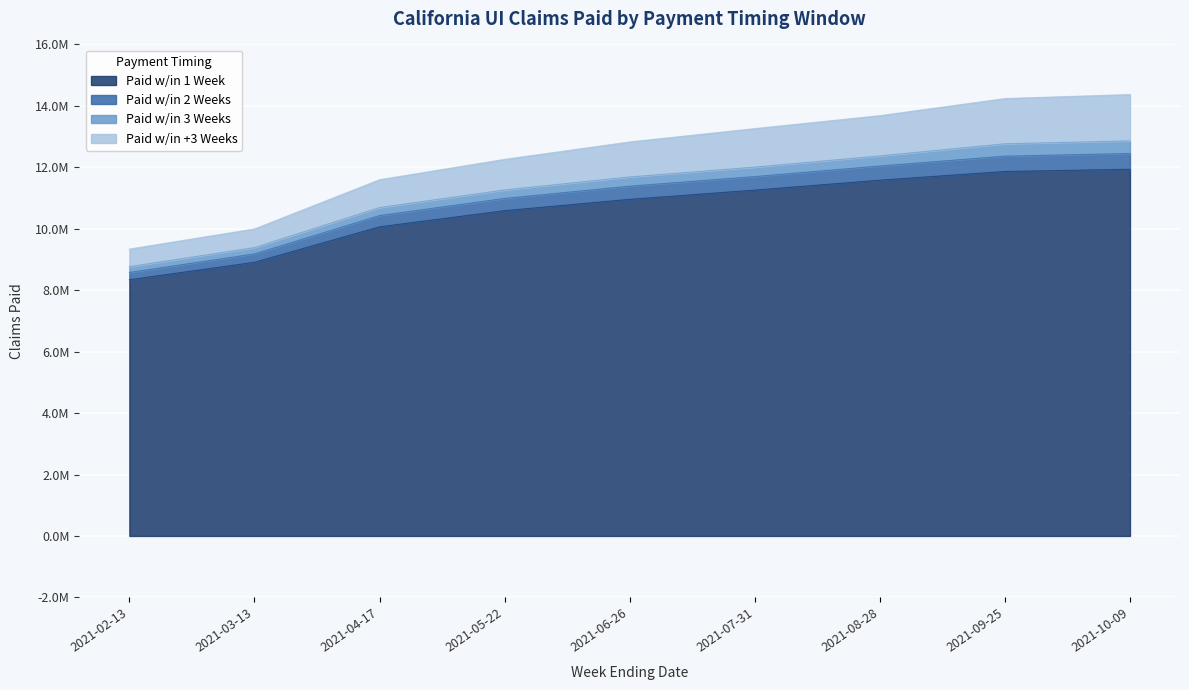

True or false: Paid w/in +3 Weeks and Paid w/in 1 Week intersect in this chart.

False